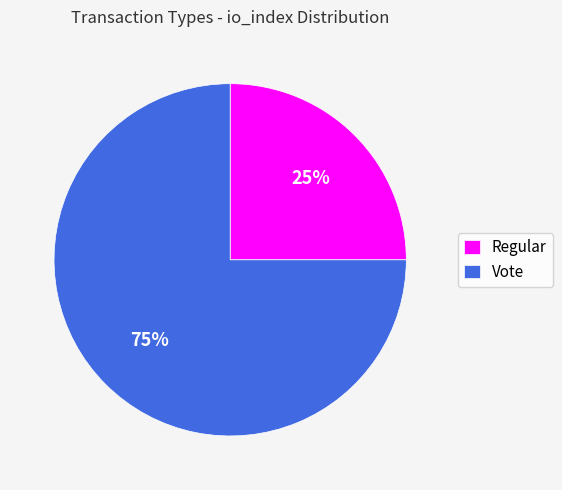

Is the sum of Vote and Regular greater than half?

Yes